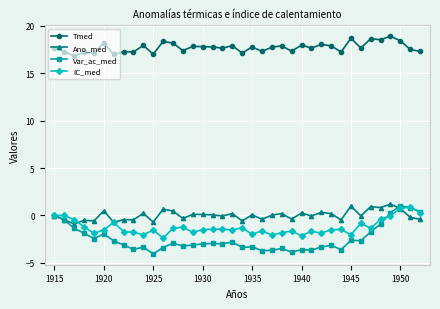

What is the minimum value shown in the chart?

-4.0